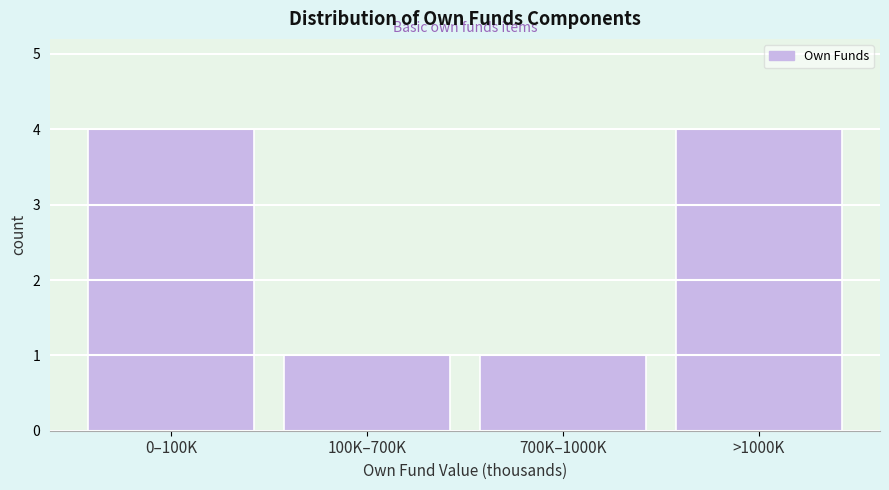

Reading right to left, extract all data points from this chart.

>1000K=4	700K–1000K=1	100K–700K=1	0–100K=4